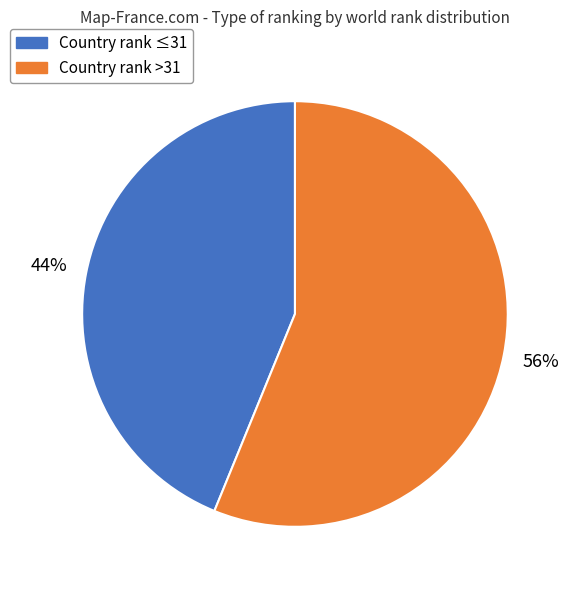

To the nearest percent, what is the average slice percentage?

50%